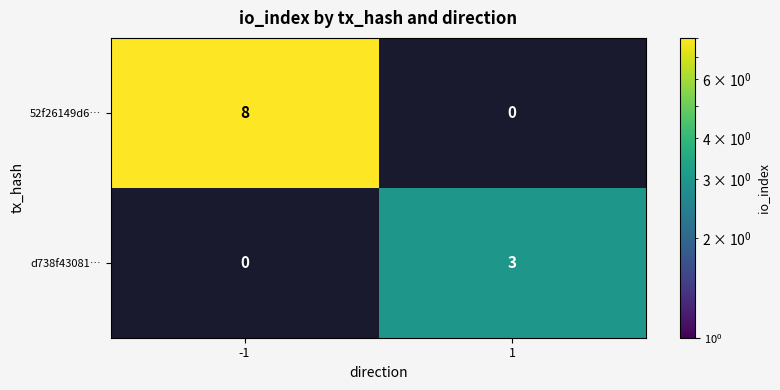

The d738f43081… series shows 3 at 1. True or false?

True